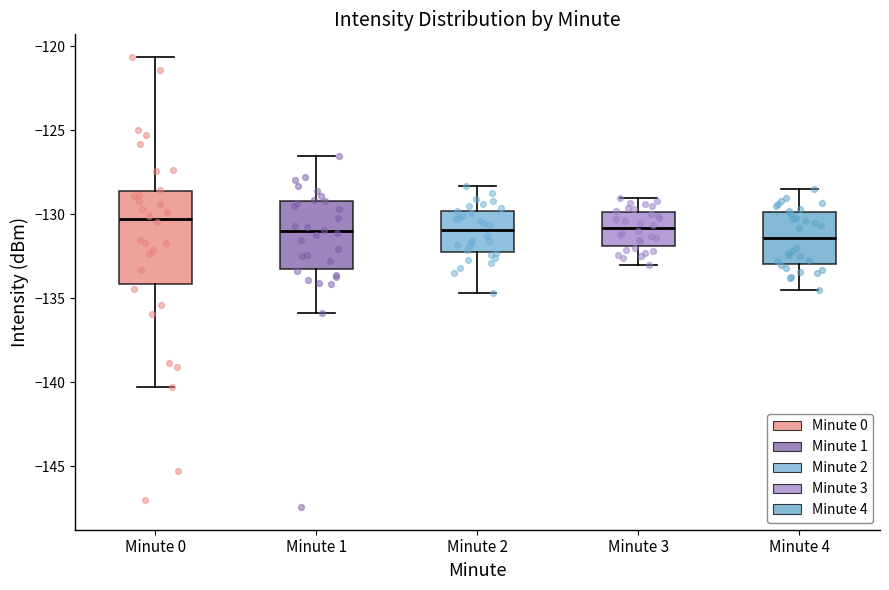

Which box has the highest median line?

Minute 0